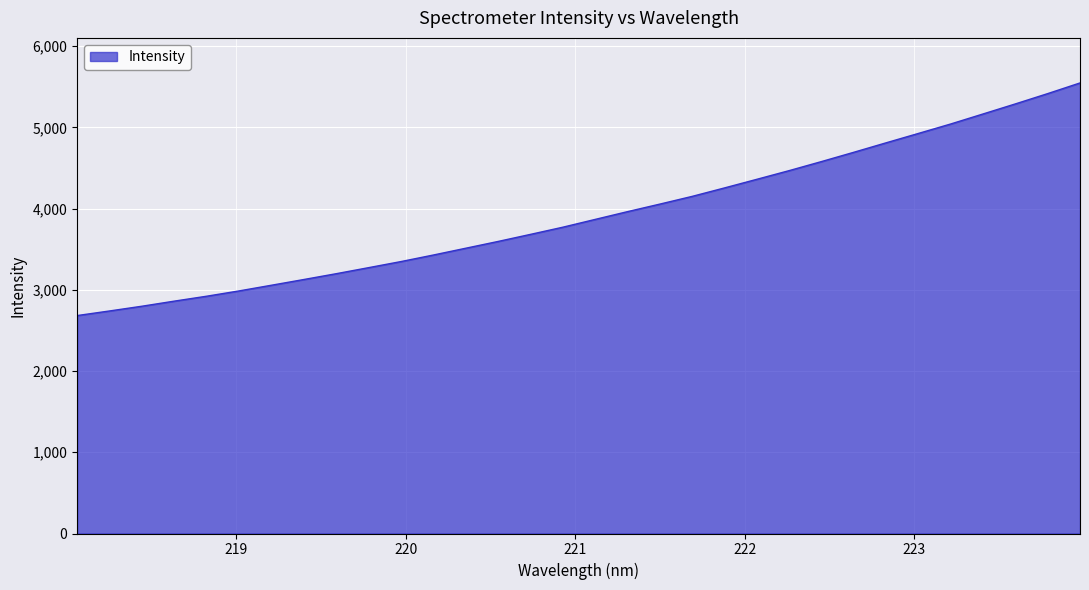

What is the smallest value displayed?

2683.6